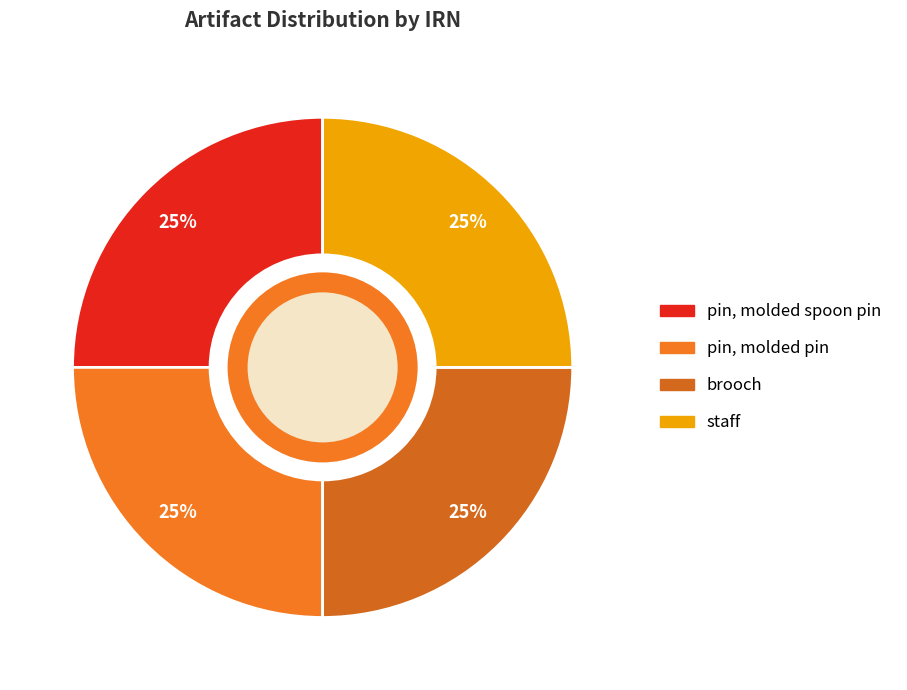

How many segments does this pie chart have?

4